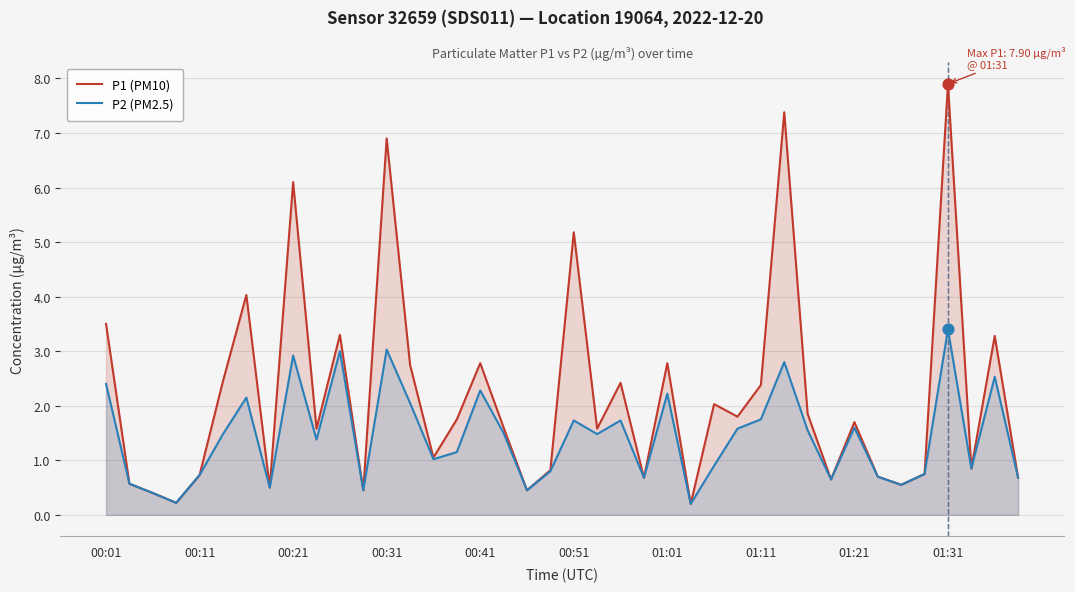

At which category is the sum across all series the highest?

01:31